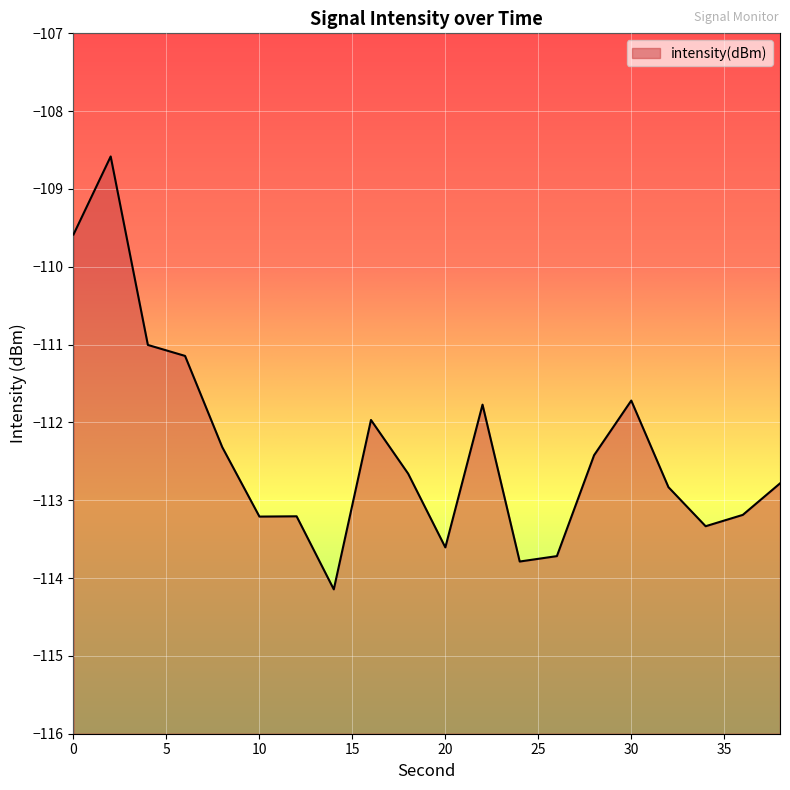

Is it true that the value at 2 is -108.6?

True